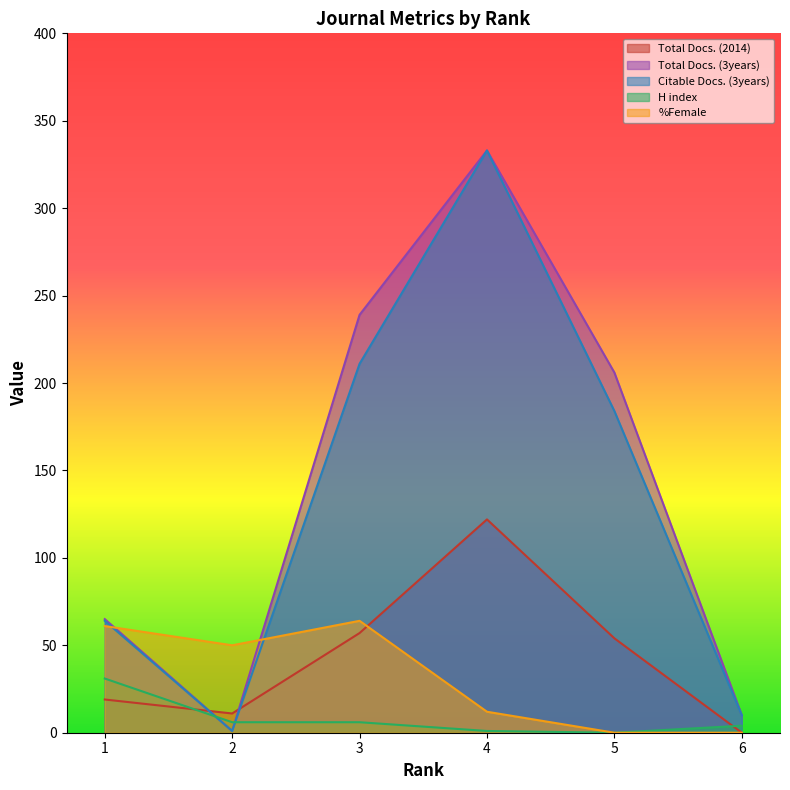

Which series has the widest spread of values?

Total Docs. (3years)